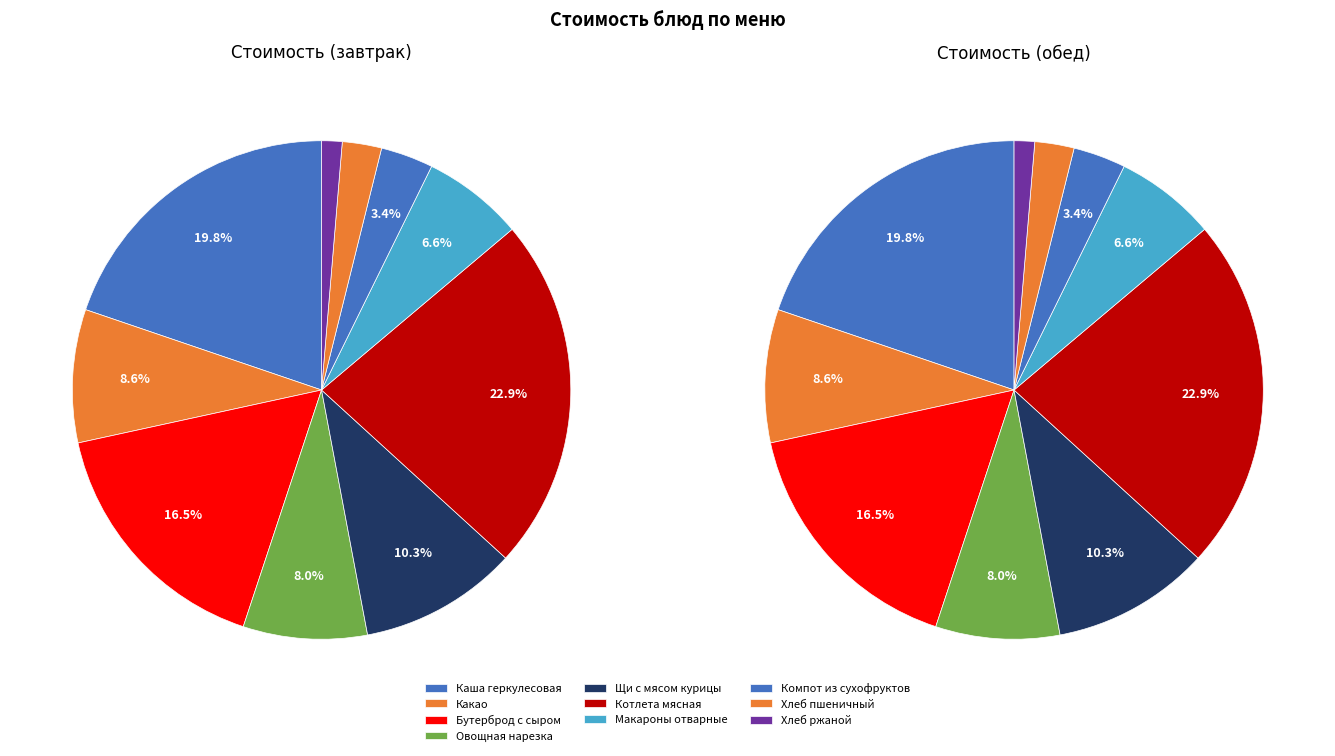

To the nearest percent, what percentage of the pie is Котлета мясная?

23%